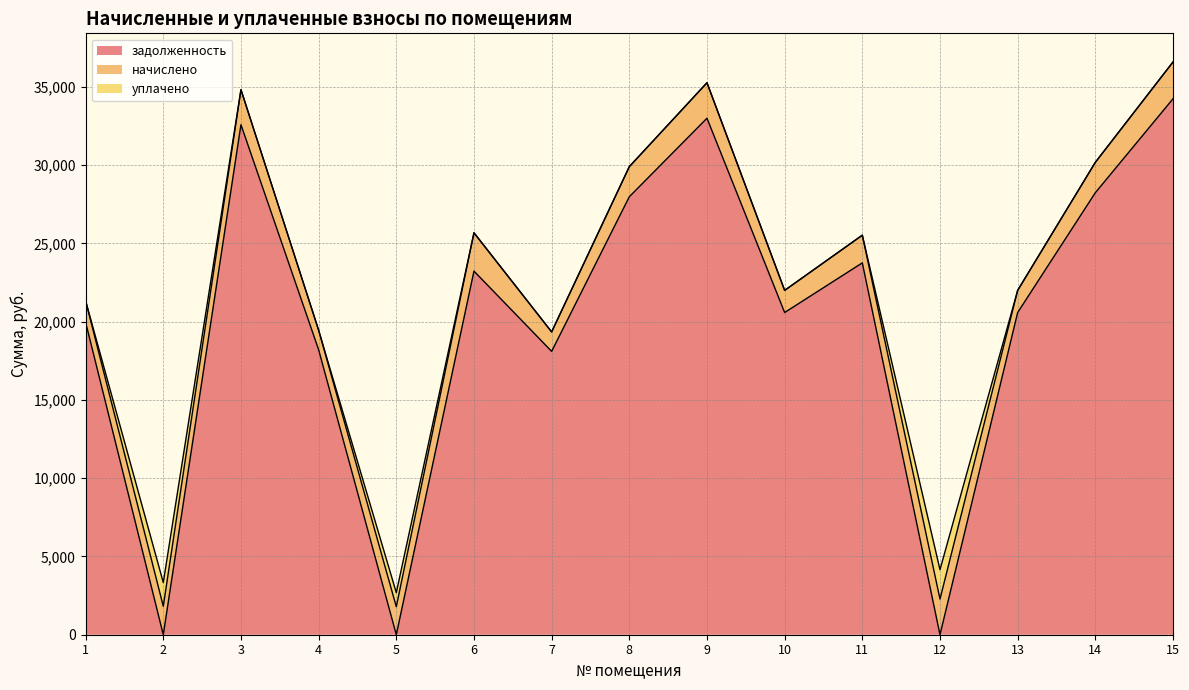

What is the spread (max minus min) of values at 12?

2276.8